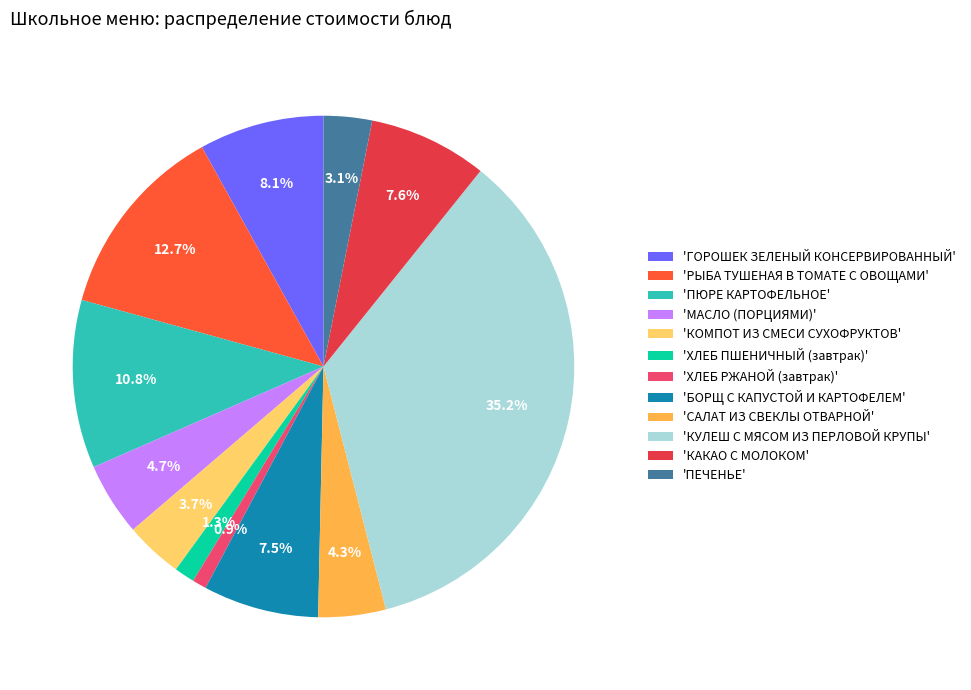

Which category has the biggest portion of the pie?

'КУЛЕШ С МЯСОМ ИЗ ПЕРЛОВОЙ КРУПЫ'